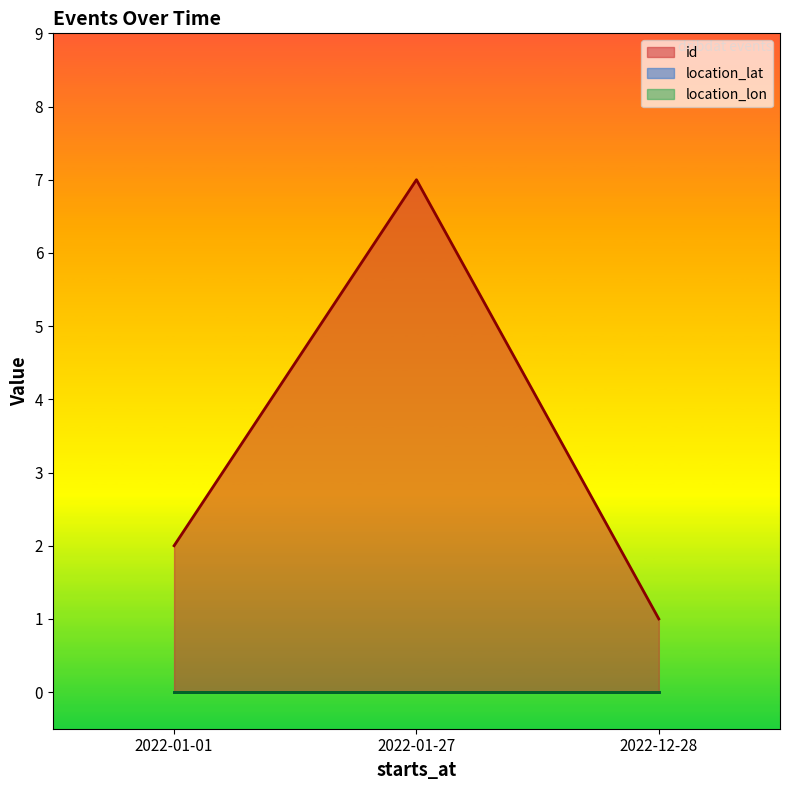

What is the difference between the highest and lowest values at 2022-01-27?

7